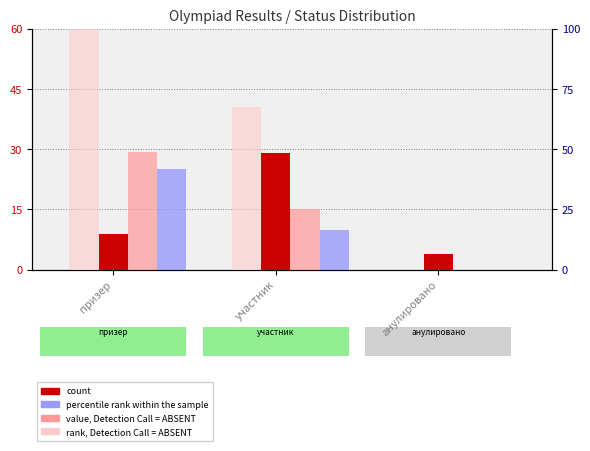

Is the value of rank, Detection Call = ABSENT at призер greater than the value of value, Detection Call = ABSENT at участник?

Yes